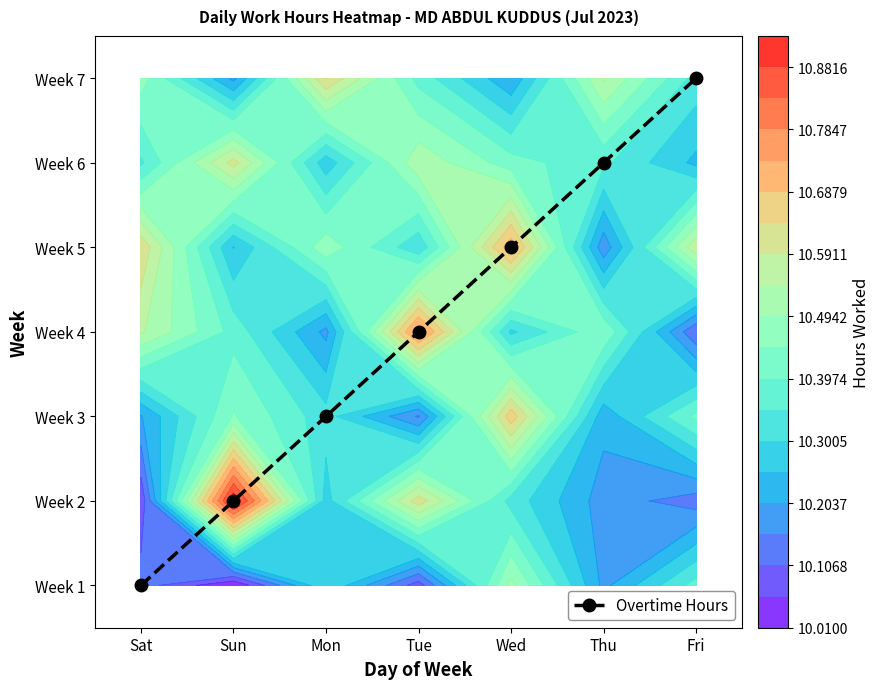

Rank the categories by value from lowest to highest.

Sat, Sun, Mon, Tue, Wed, Thu, Fri